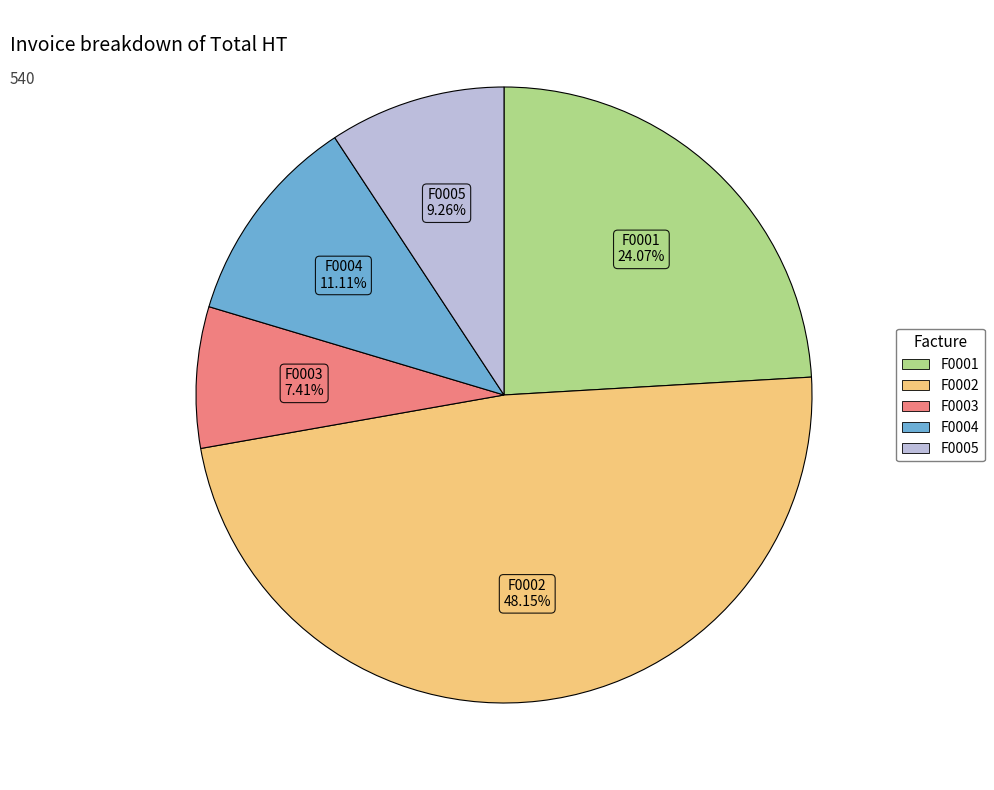

The F0001 slice represents 29% of the pie. True or false?

False